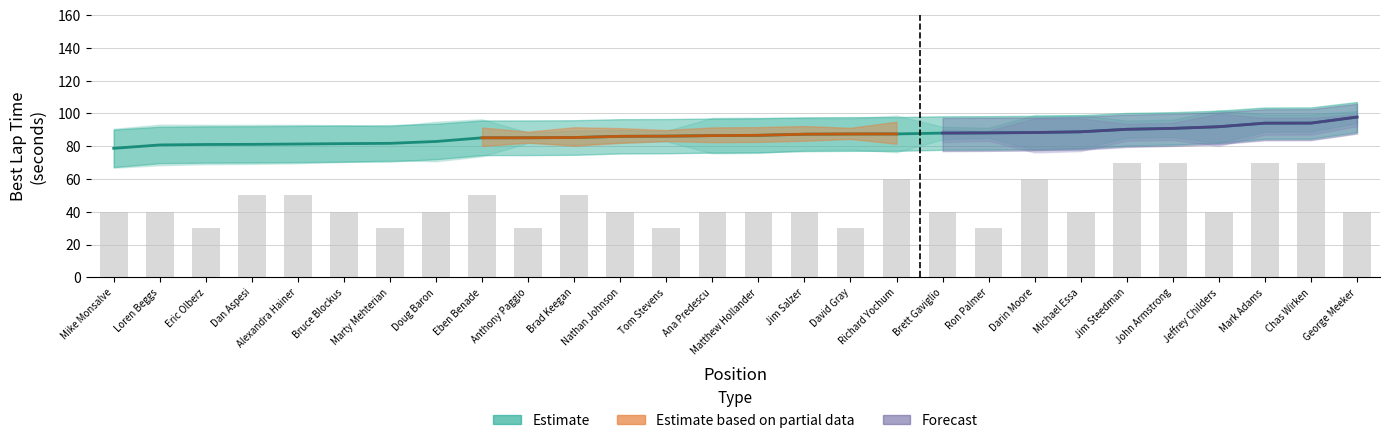

Read the Best Lap Time value at Ron Palmer.

88.2